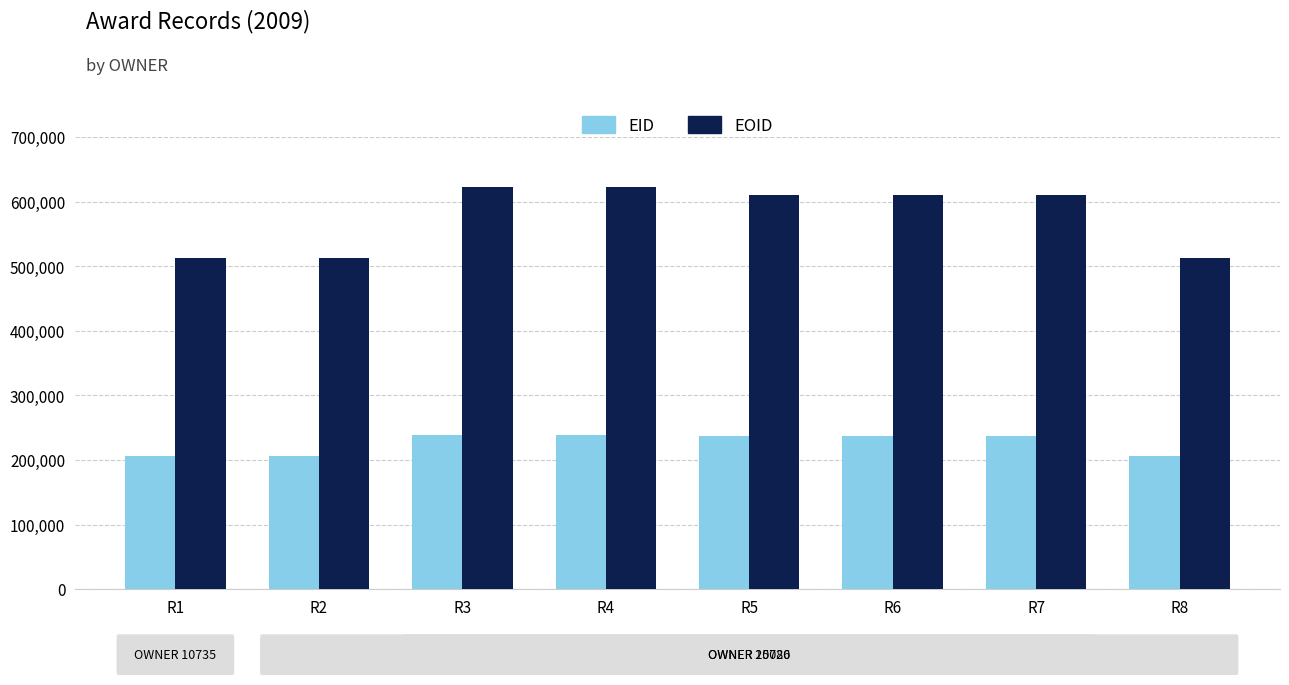

Is it true that EOID equals 817526 at R2?

False